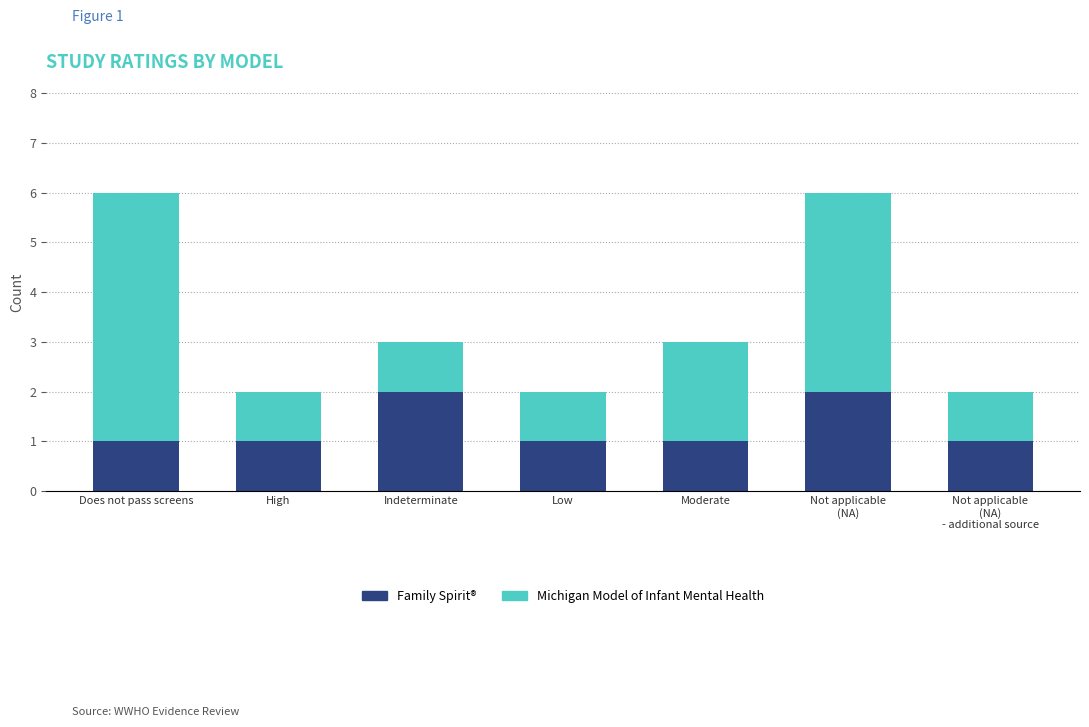

Count the number of categories in the chart.

7